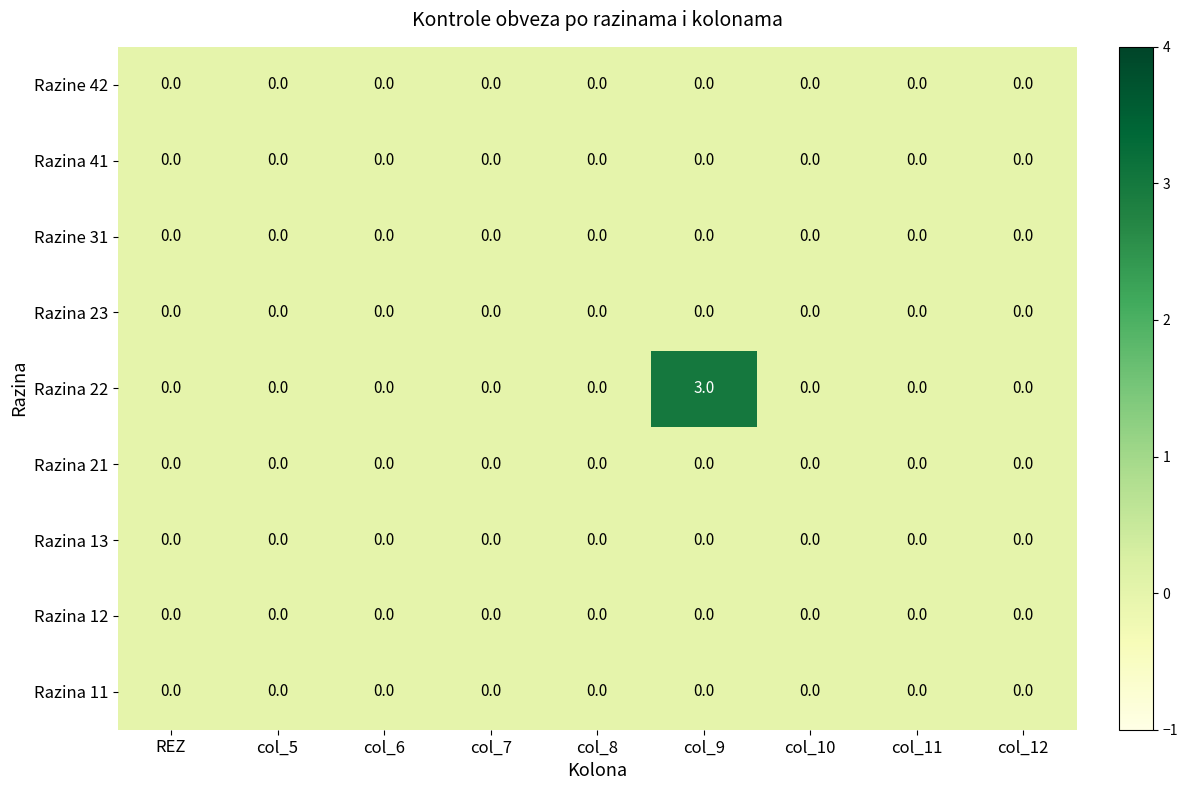

The value of Razina 12 at col_6 is 0. True or false?

True